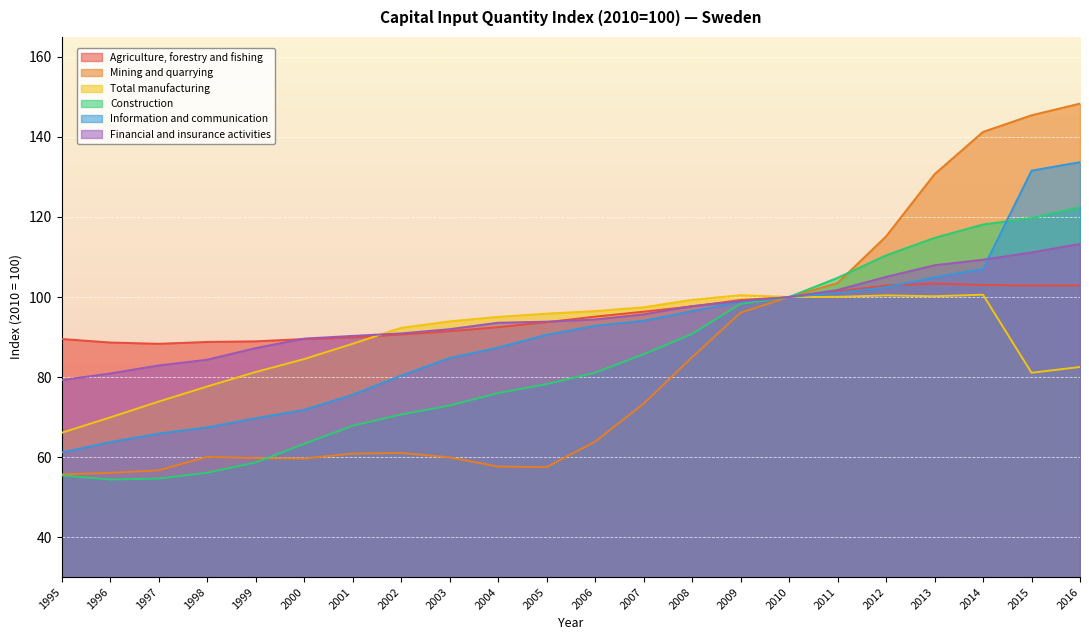

How many categories are shown in the chart?

22